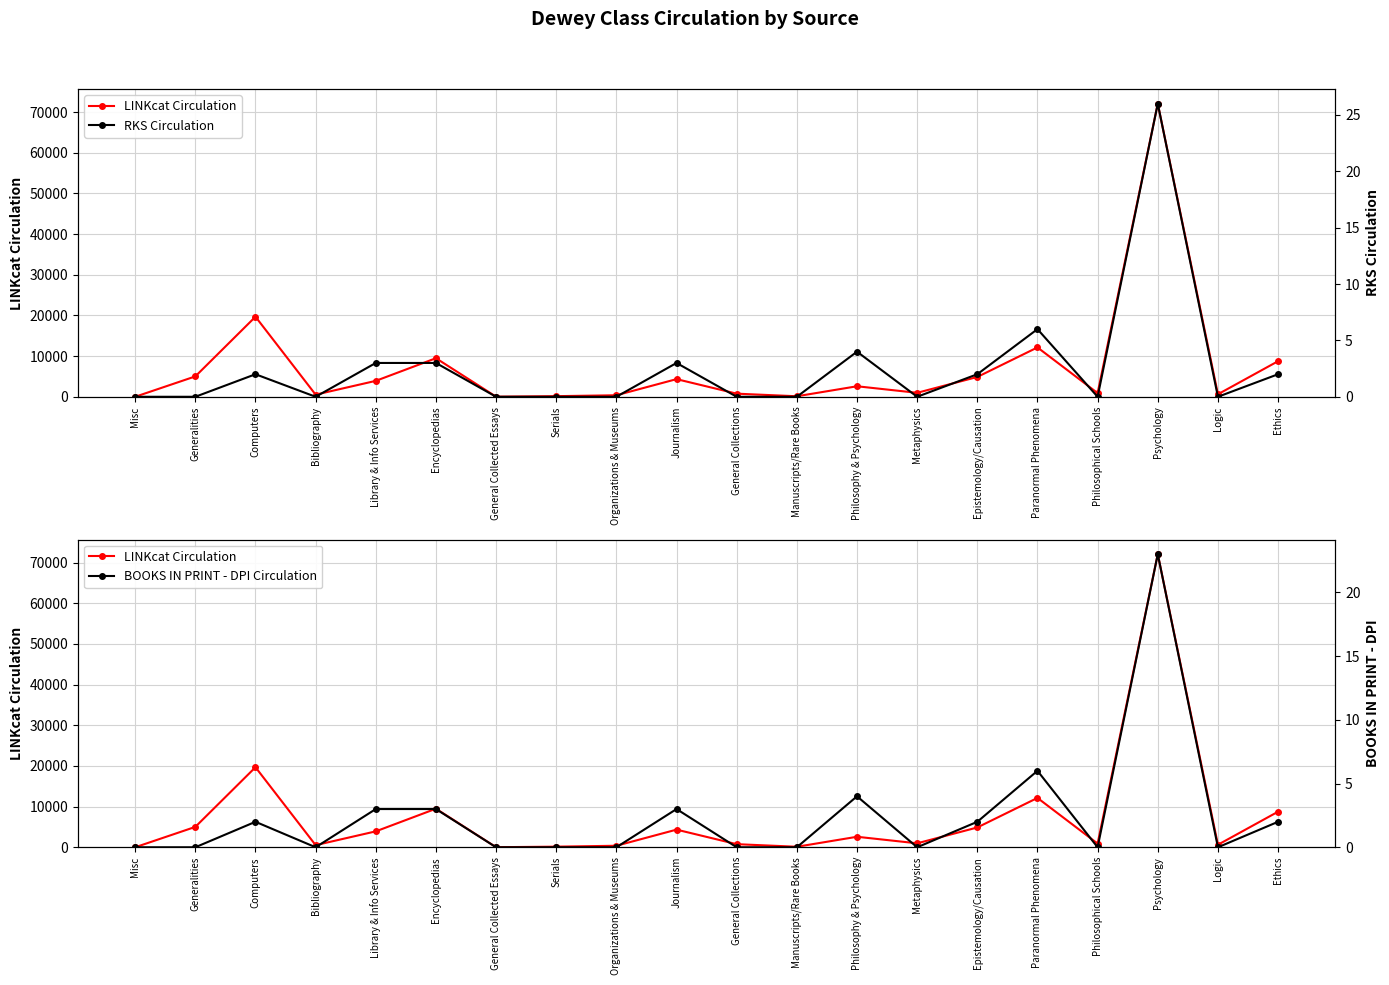

What position from the left is Journalism?

10